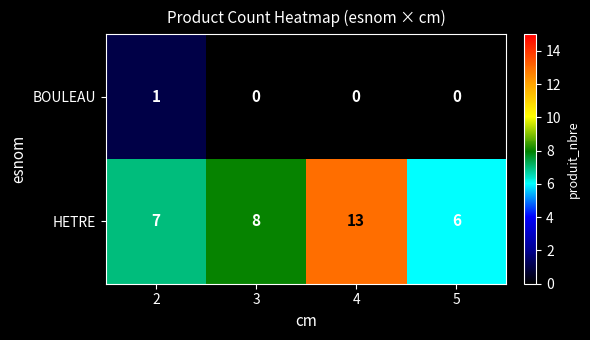

Which series changed the most between 3 and 4?

HETRE